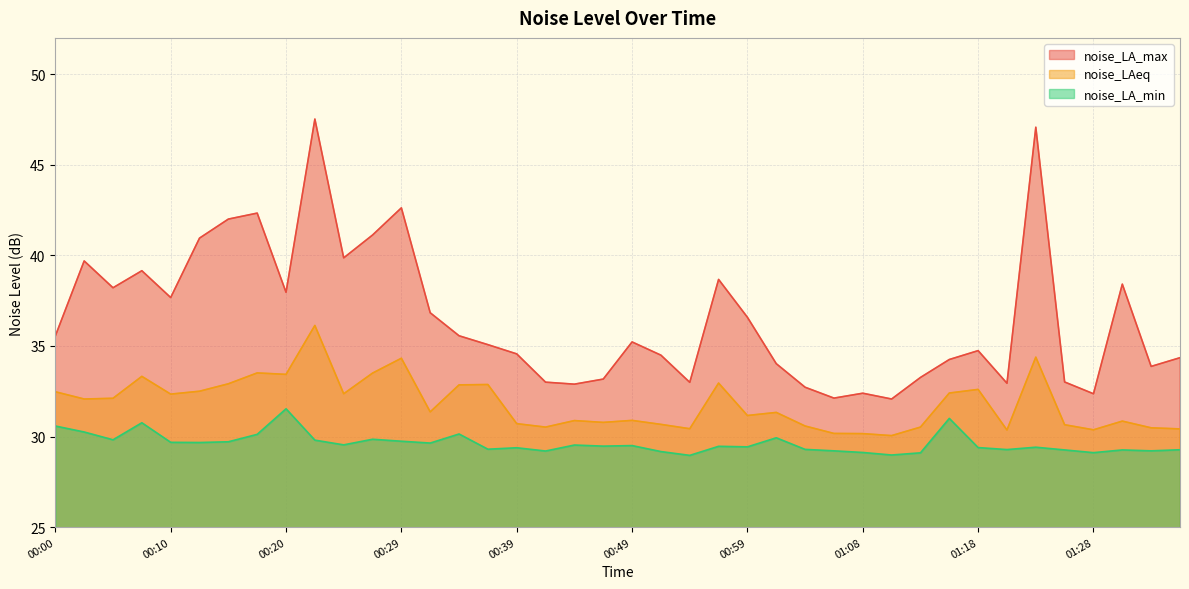

How many lines are shown in the chart?

3